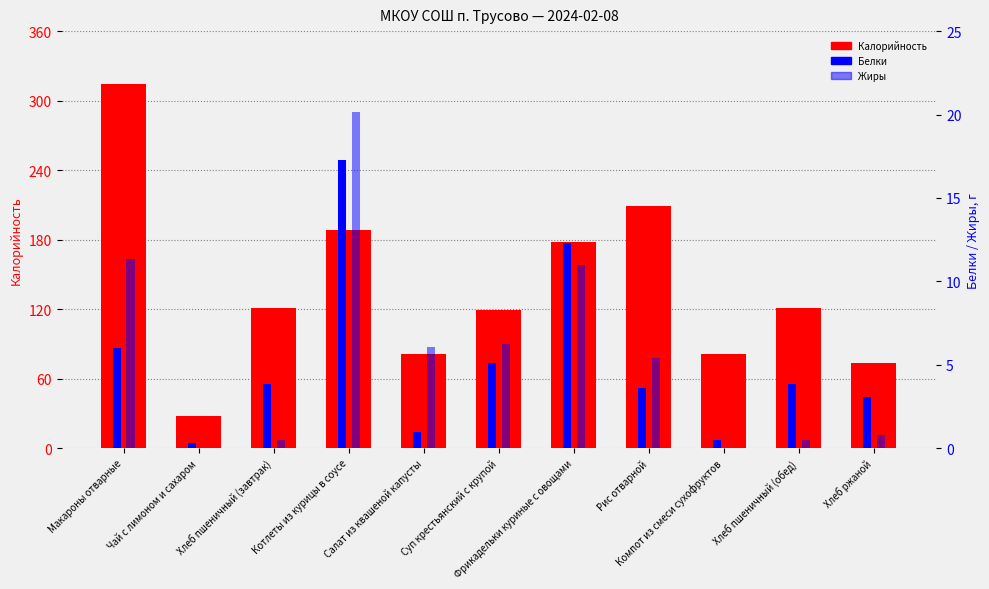

How many categories are shown in the chart?

11